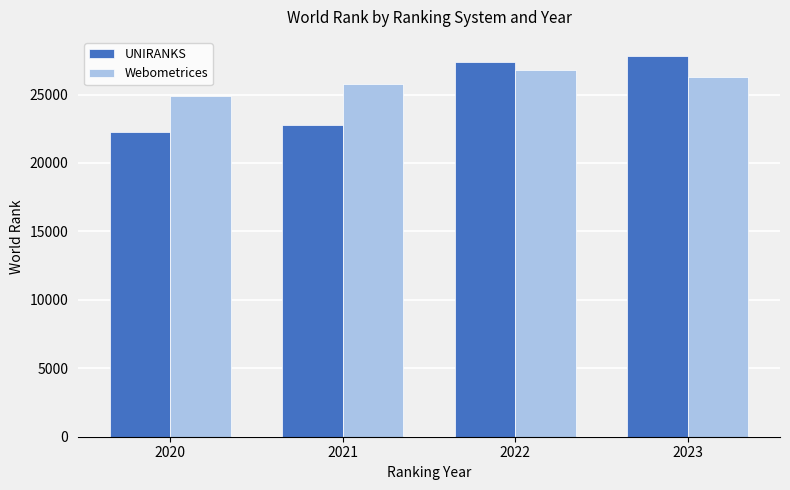

The UNIRANKS series shows 38151 at 2023. True or false?

False